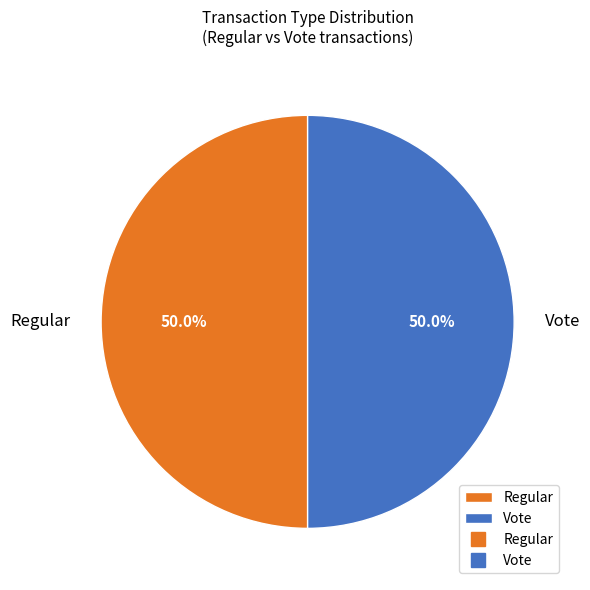

Combined, do Vote and Regular account for over 50%?

Yes